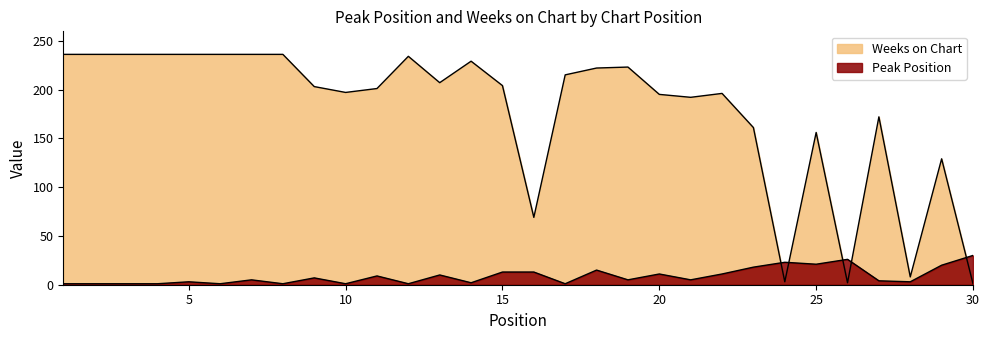

What is the approximate value of Peak Position at 13?

10